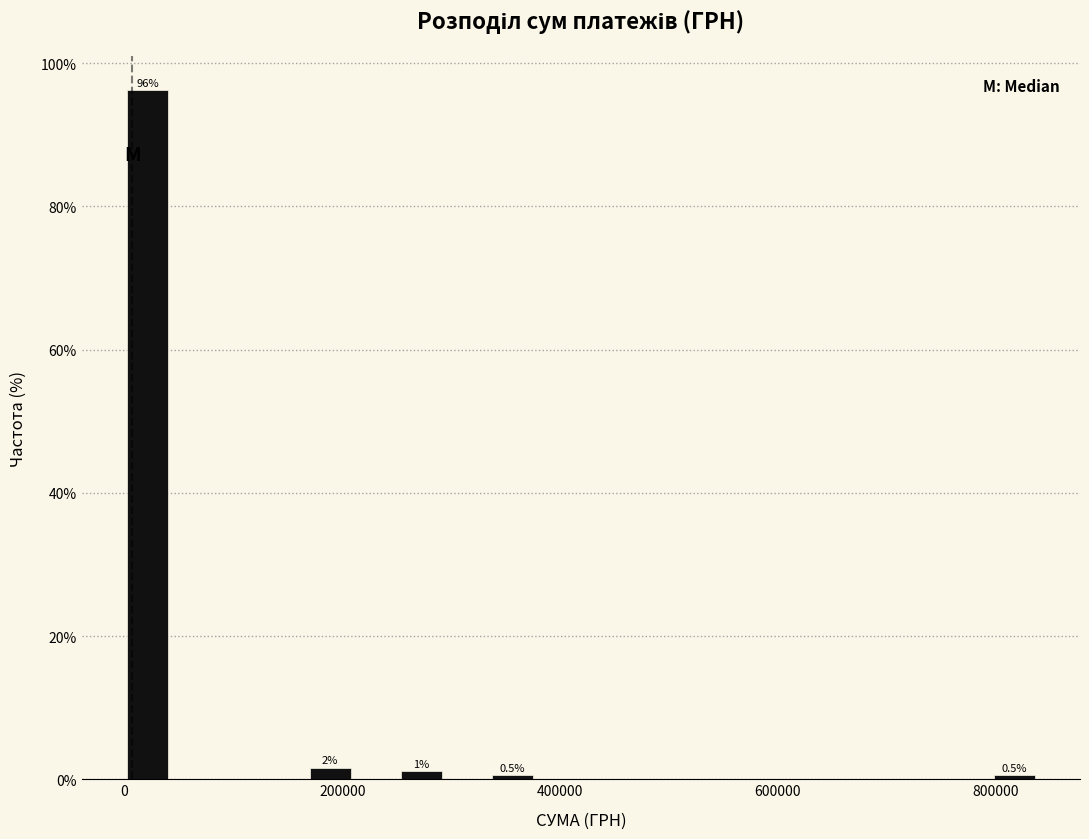

Around what value on the x-axis is the tallest bar? Give the approximate position of its centre, as read against the axis.

20000